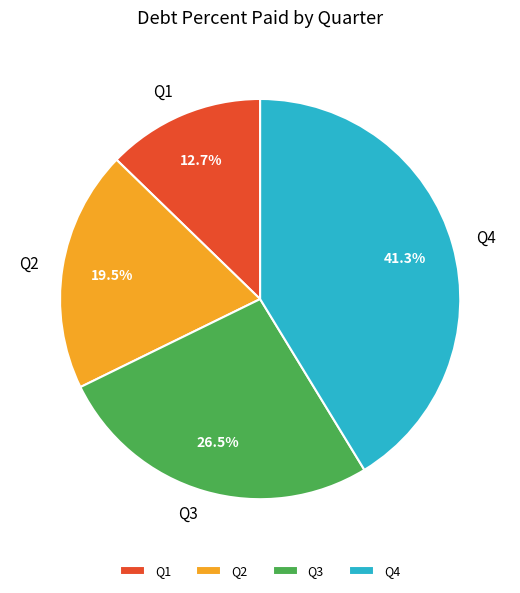

Does Q3 represent more than half of the total?

No